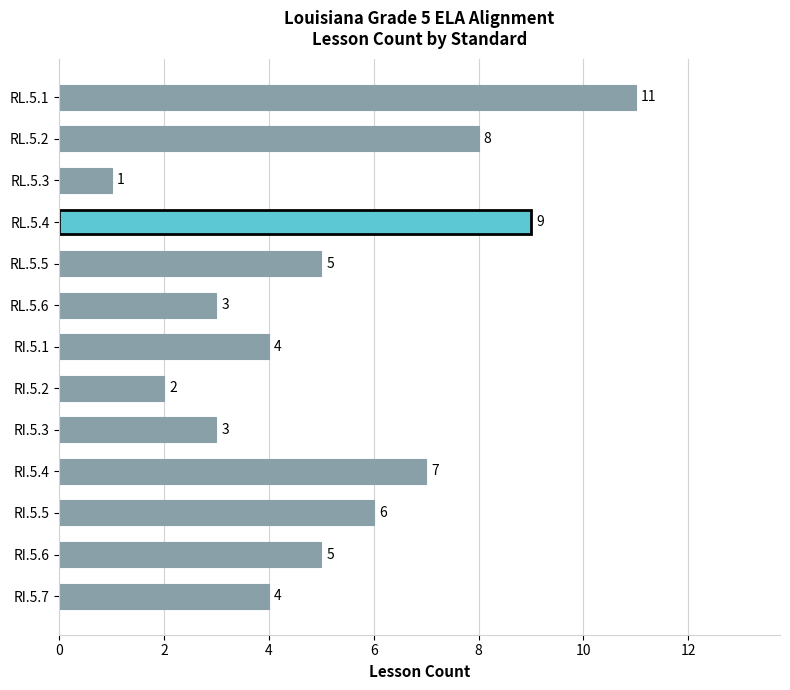

How many data points does each series have?

13